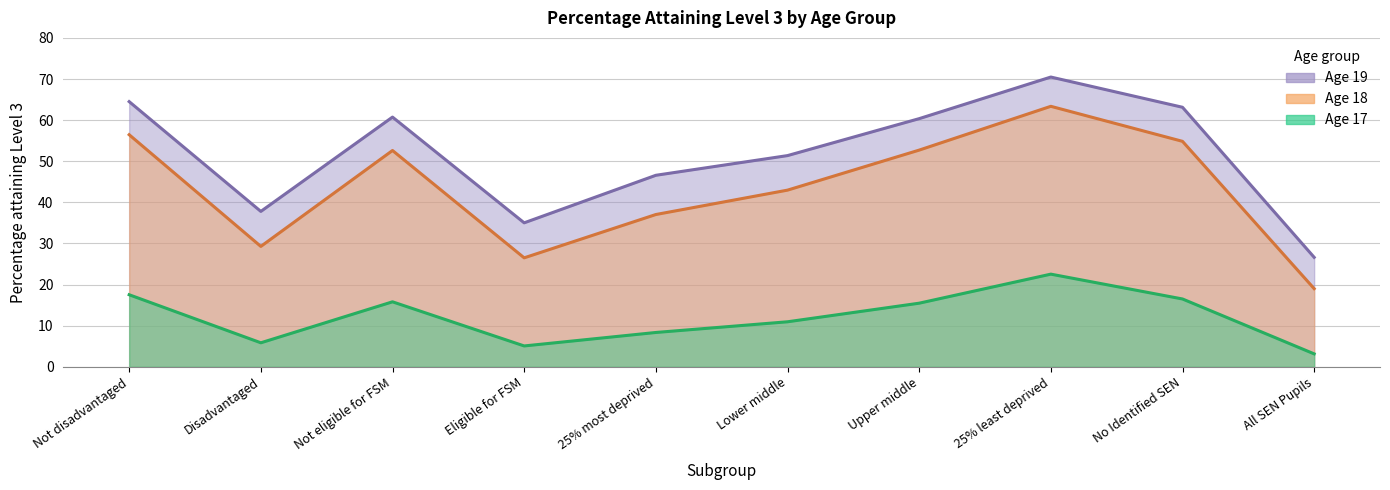

Between Not eligible for FSM and 25% most deprived, which series saw the biggest shift?

Age 18